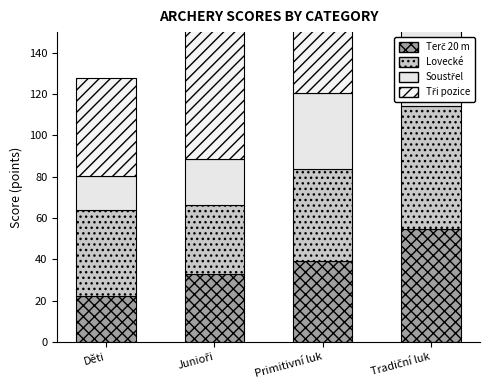

What is the sum of the Lovecké values at Děti and Tradiční luk?

101.5